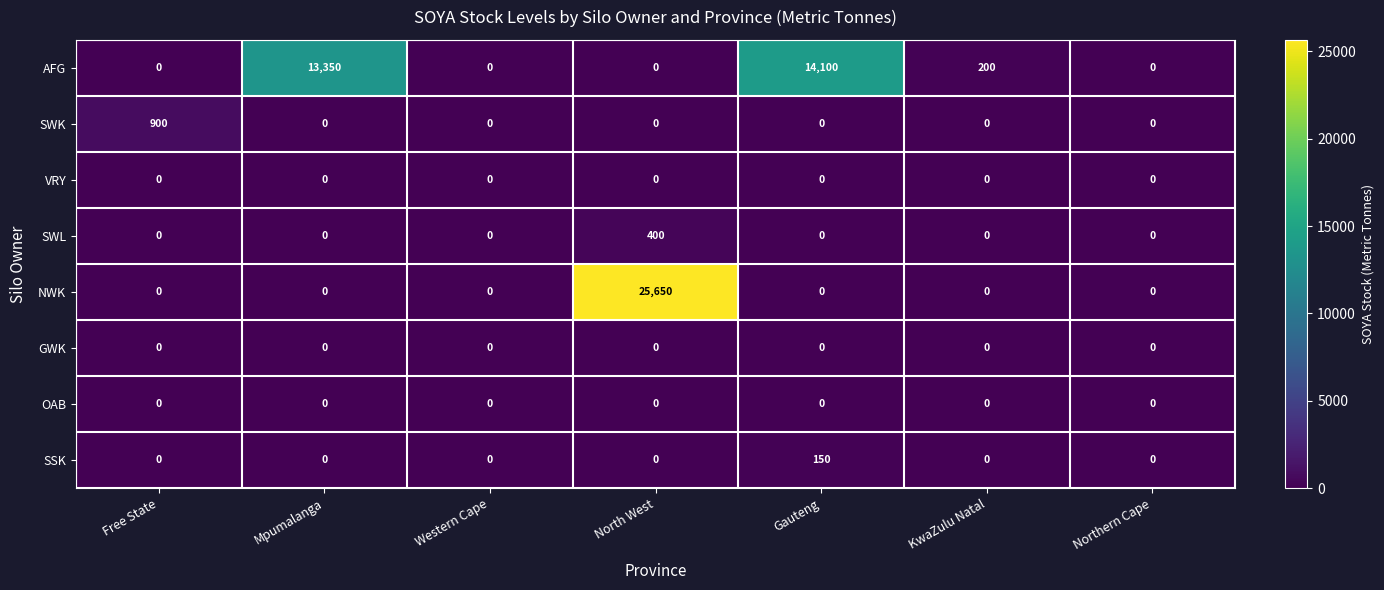

What is the highest value of the SWL series?

400